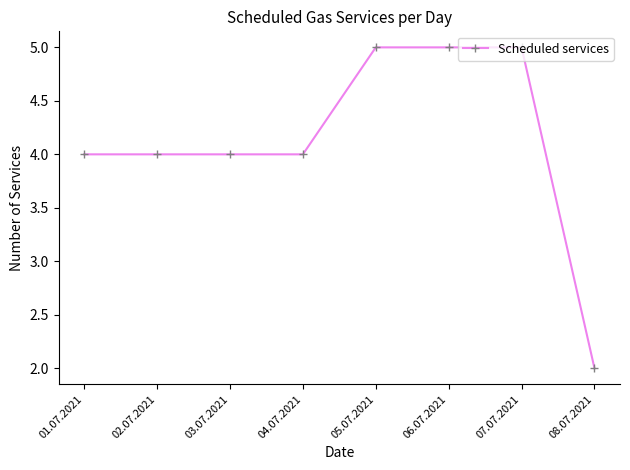

Reading left to right, list all the values displayed in this chart.

4	4	4	4	5	5	5	2